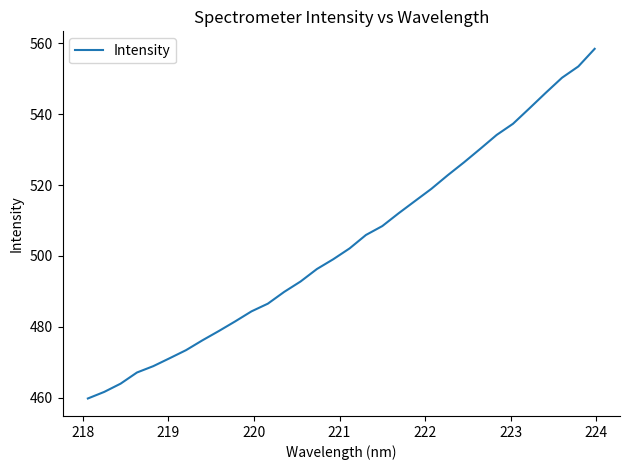

What is the greatest value displayed?

558.4